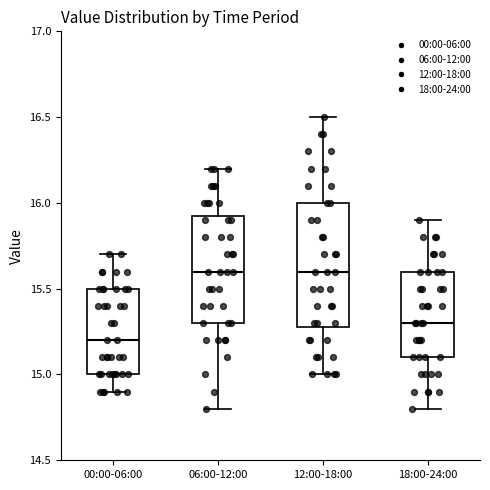

Reading left to right, read every box against the y-axis: the position of its median line, the range the box covers, and the ends of its whiskers. The values are not printed on the chart, so give them approximately, as read against the axis.

00:00-06:00: median 15.20, box 15.00 to 15.50, whiskers 14.90 to 15.70
06:00-12:00: median 15.60, box 15.30 to 15.95, whiskers 14.80 to 16.20
12:00-18:00: median 15.60, box 15.30 to 16.00, whiskers 15.00 to 16.50
18:00-24:00: median 15.30, box 15.10 to 15.60, whiskers 14.80 to 15.90